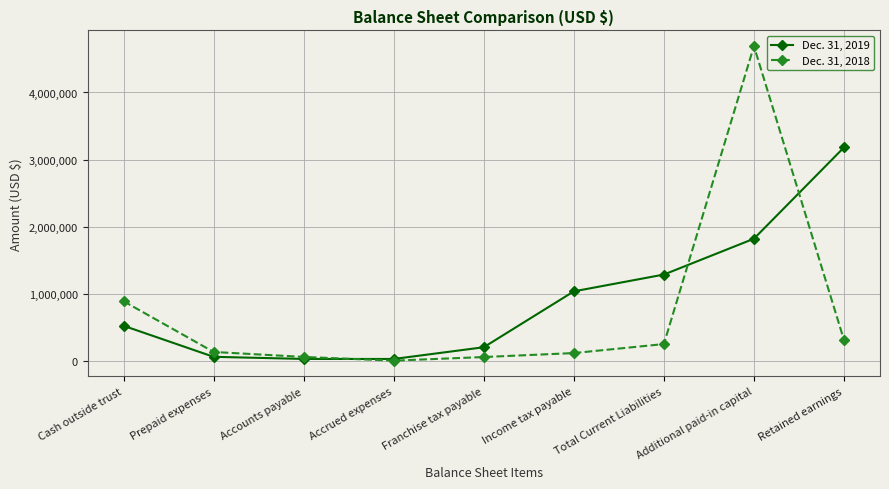

How many lines are shown in the chart?

2